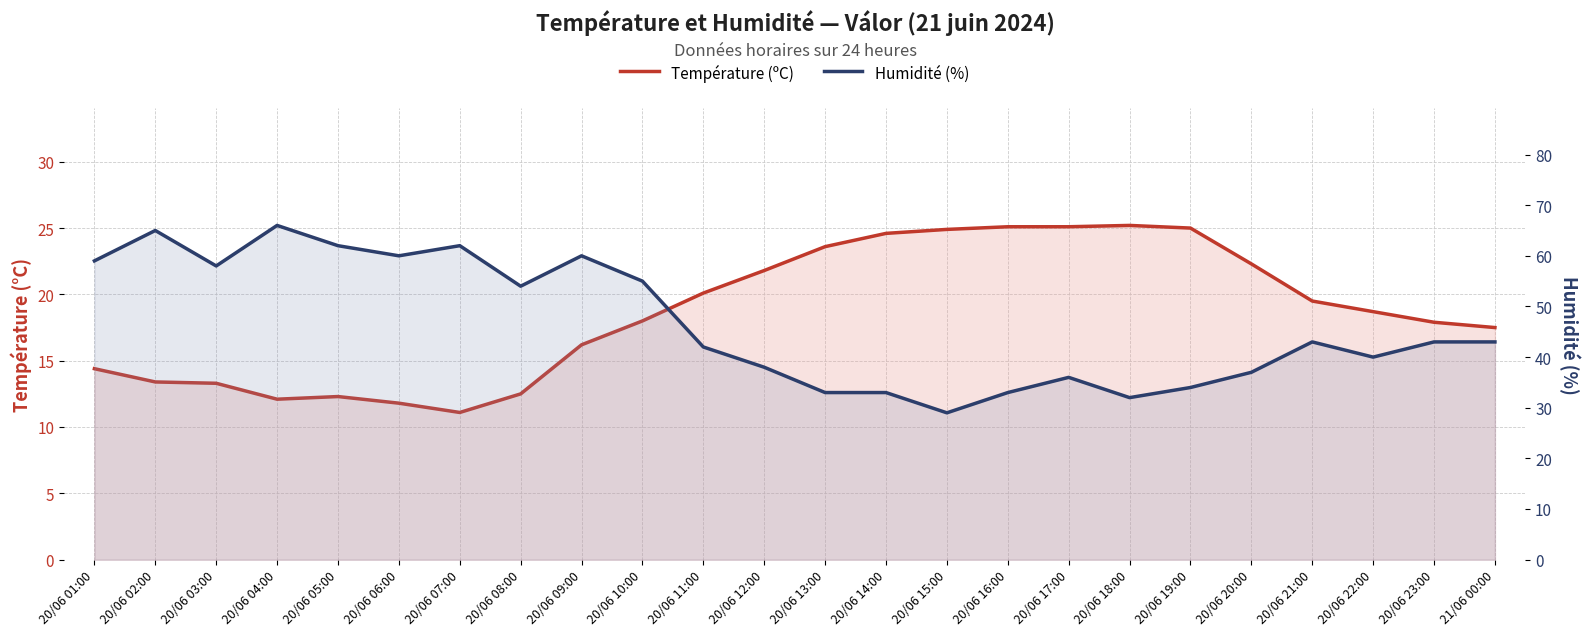

How many interior local valleys does the Température (ºC) series have?

2